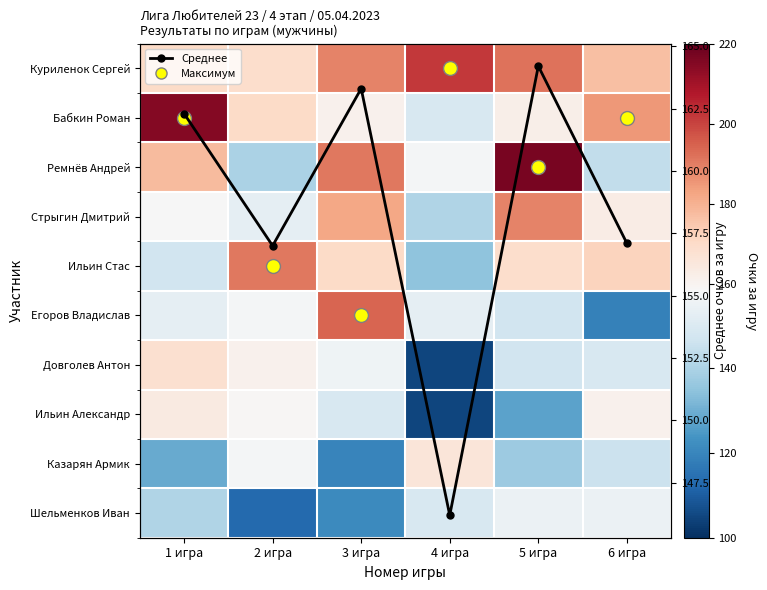

What value does the Бабкин Роман series have at 2 игра?

170.0